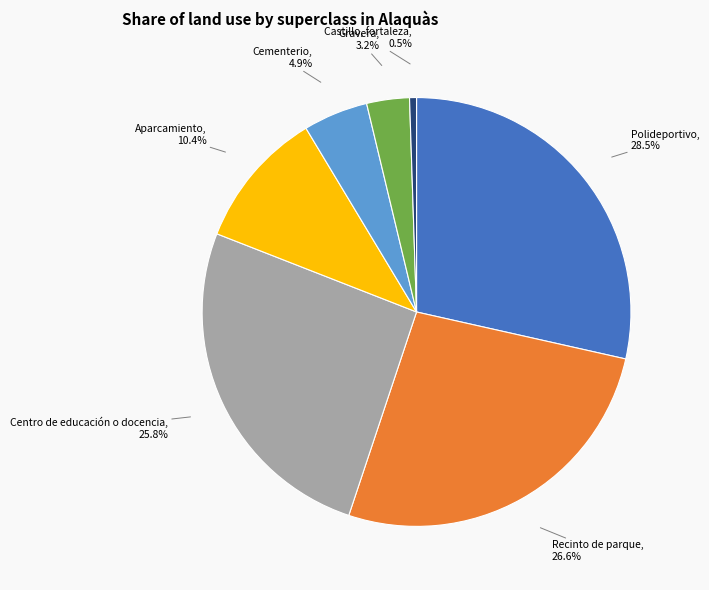

True or false: Polideportivo accounts for 18% of the total.

False